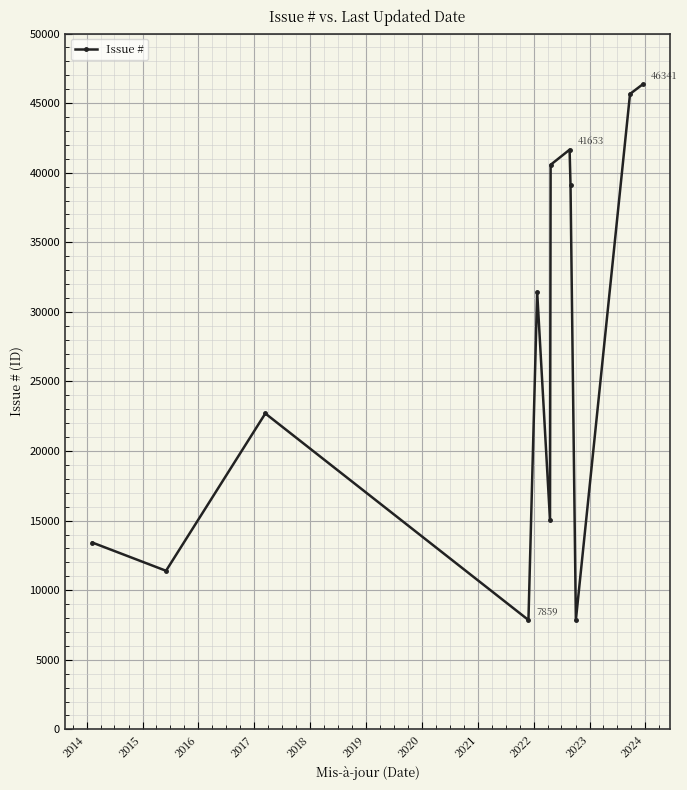

What is the maximum value shown in the chart?

46341